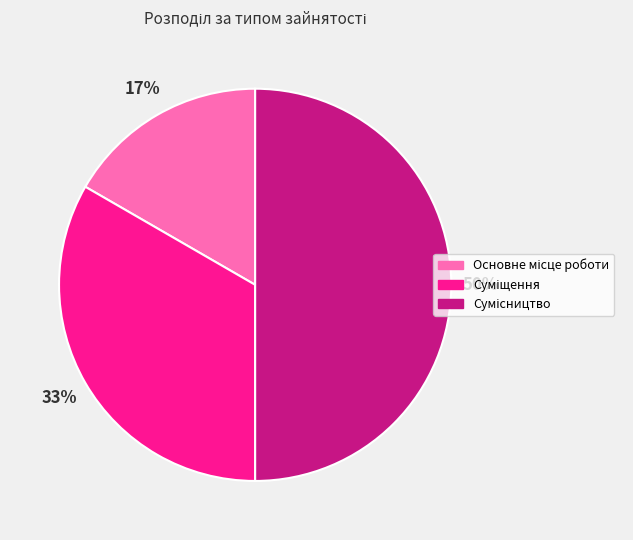

To the nearest percent, what is the average slice percentage?

33%